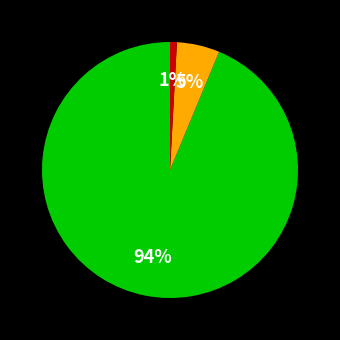

Does any single category account for the majority?

Yes